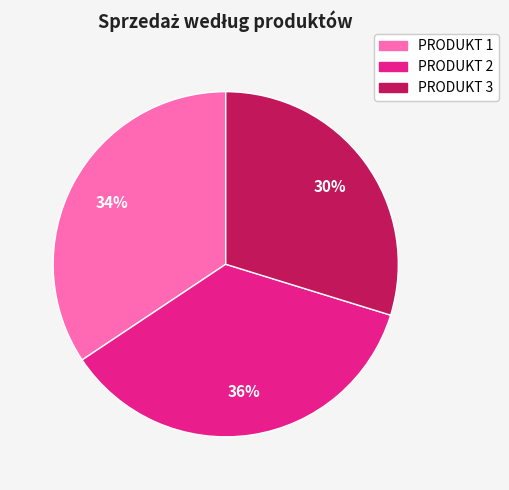

Rank the categories by value from highest to lowest.

PRODUKT 2, PRODUKT 1, PRODUKT 3